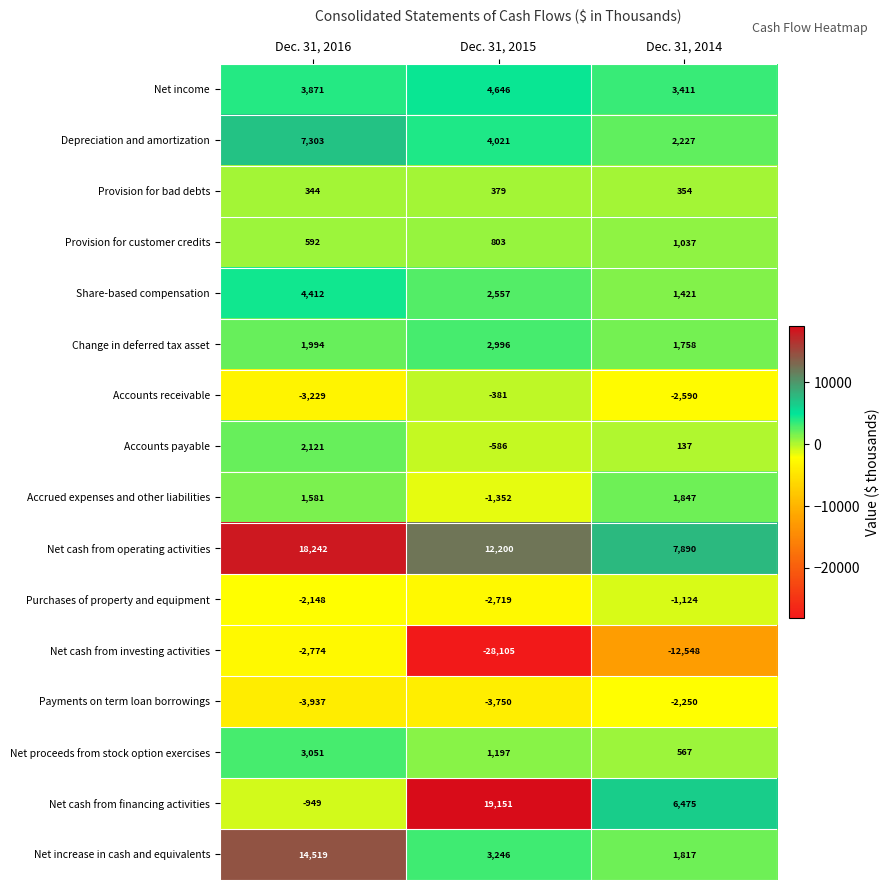

Which category has the lowest value across all series?

Dec. 31, 2015